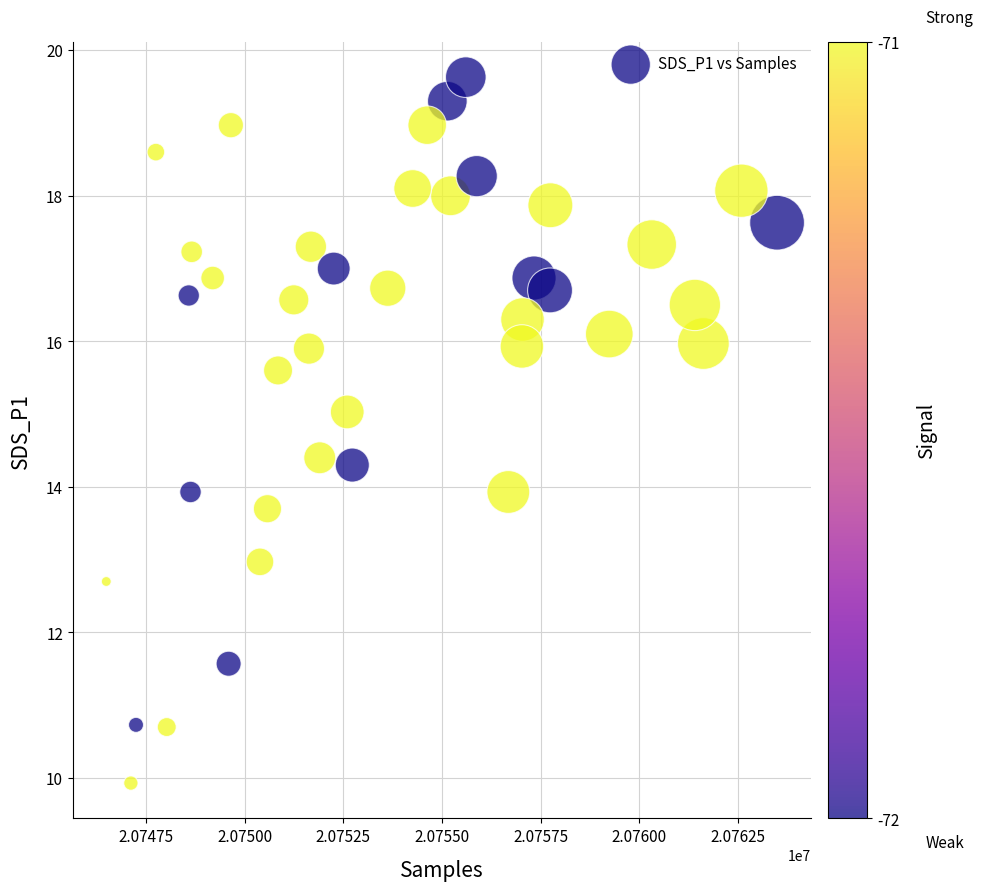

What is the range of Y values (max minus min)?

9.7